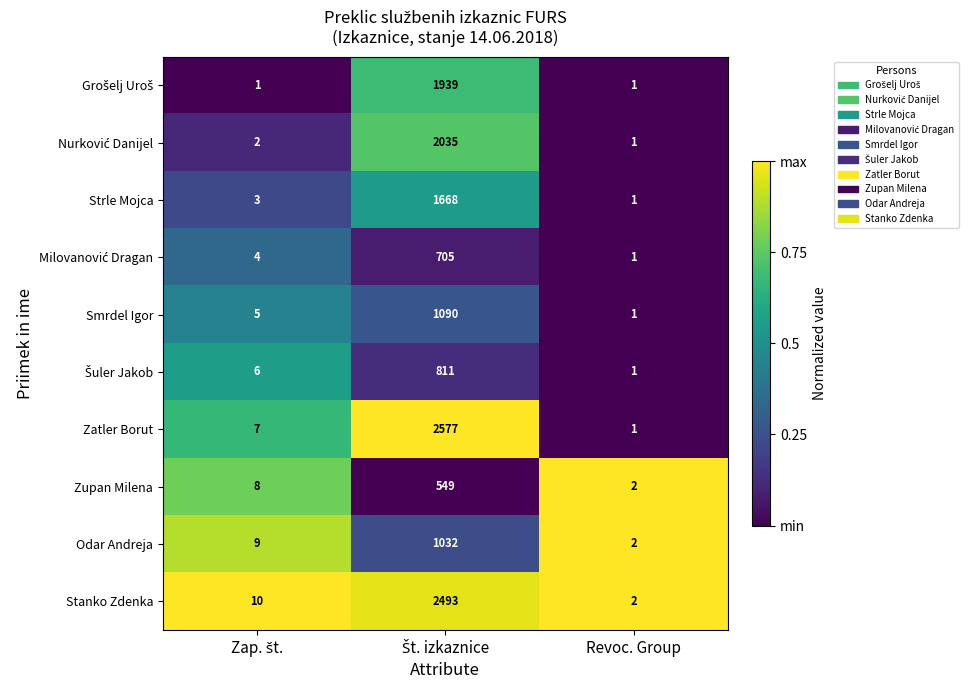

Which series has the widest spread of values?

Zatler Borut